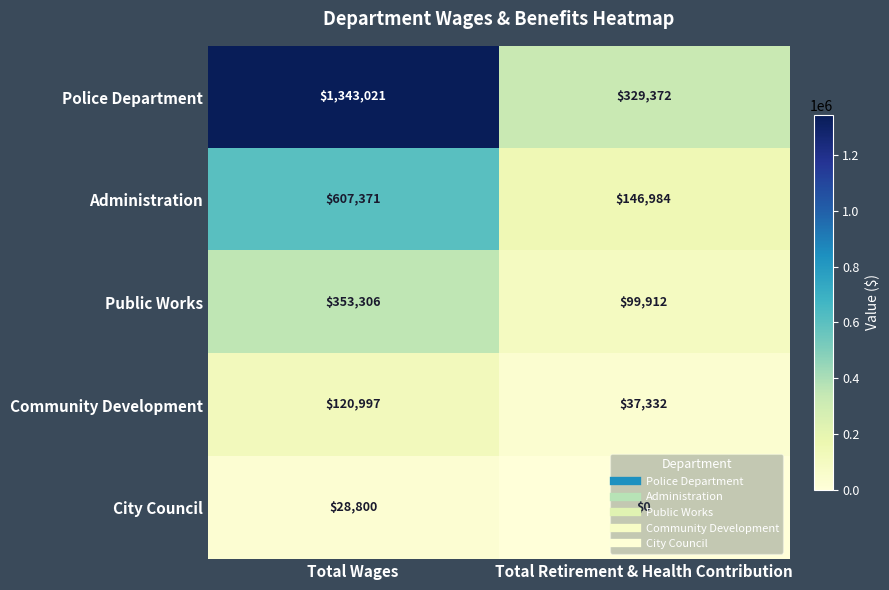

What is the maximum value shown in the chart?

1343021